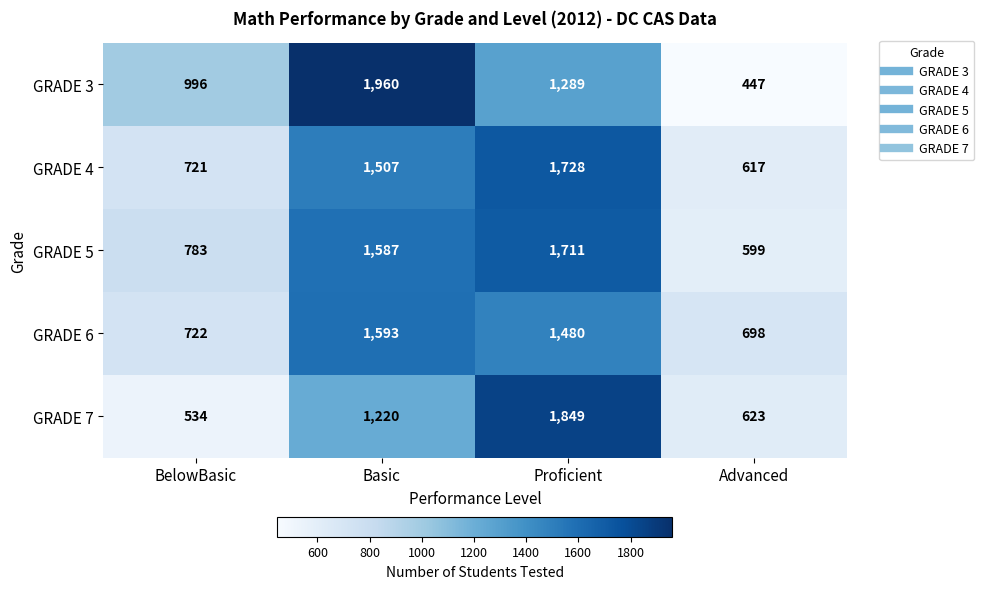

Which series changed the most between BelowBasic and Advanced?

GRADE 3